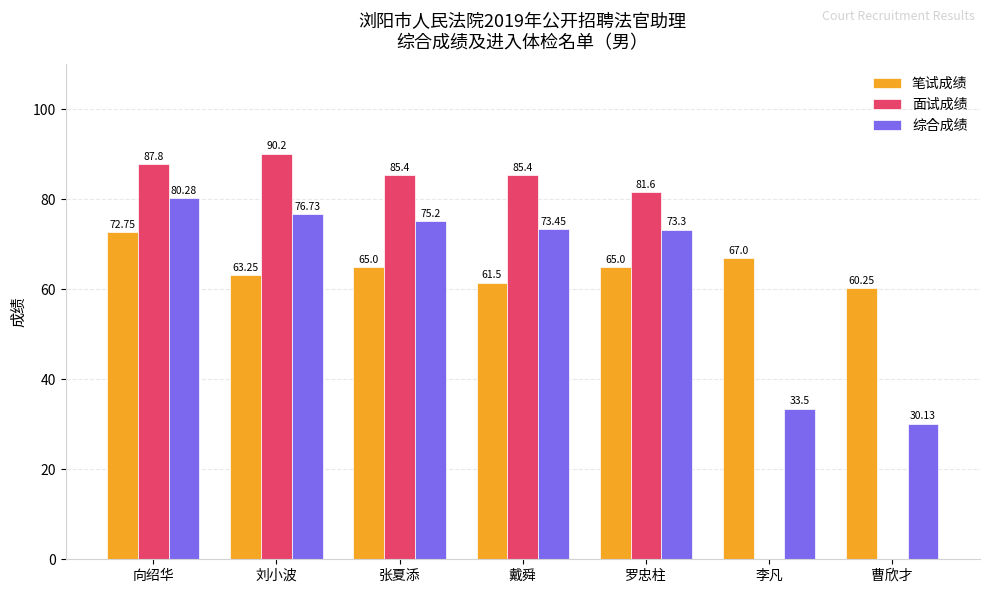

At which category is the sum across all series the highest?

向绍华